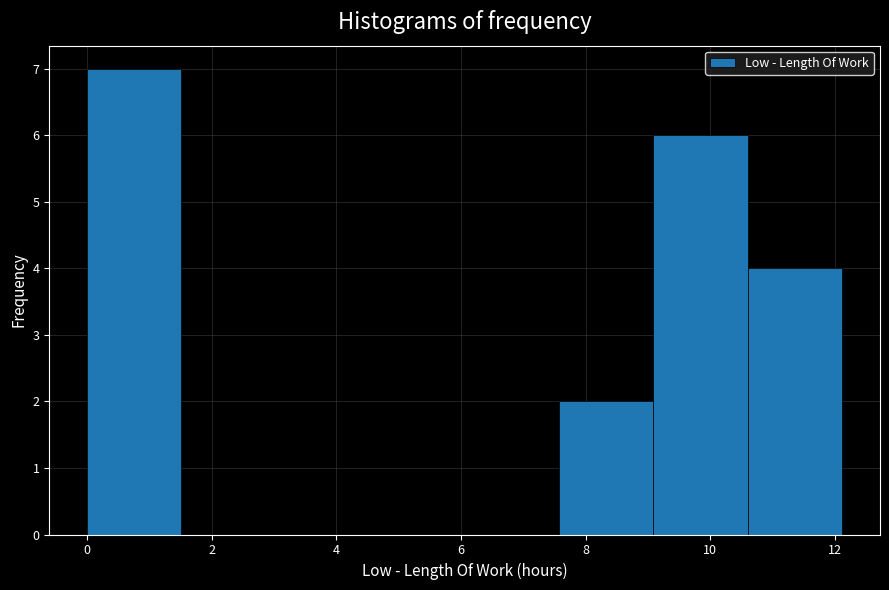

Reading left to right, list every bar in this chart as the range it spans on the x-axis followed by its height. Neither the bar edges nor the heights are printed on the chart, so give them approximately, as read against the axes.

0.0 to 1.6: 7
1.6 to 3.0: 0
3.0 to 4.6: 0
4.6 to 6.0: 0
6.0 to 7.6: 0
7.6 to 9.0: 2
9.0 to 10.6: 6
10.6 to 12.2: 4